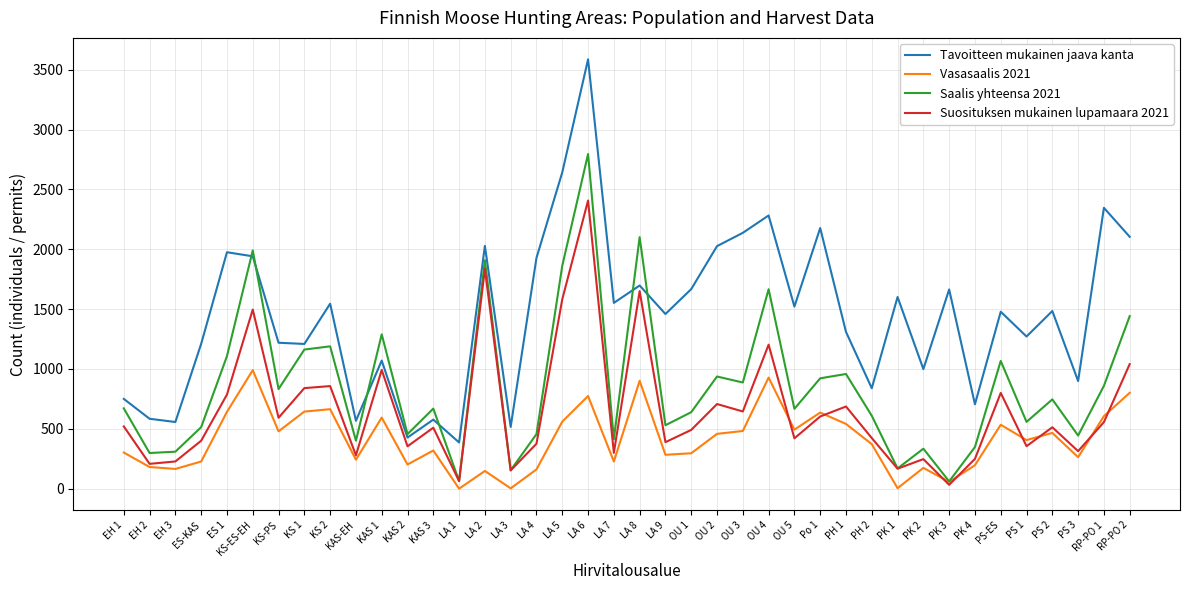

What is the difference between the highest and lowest values at PH 2?

467.0